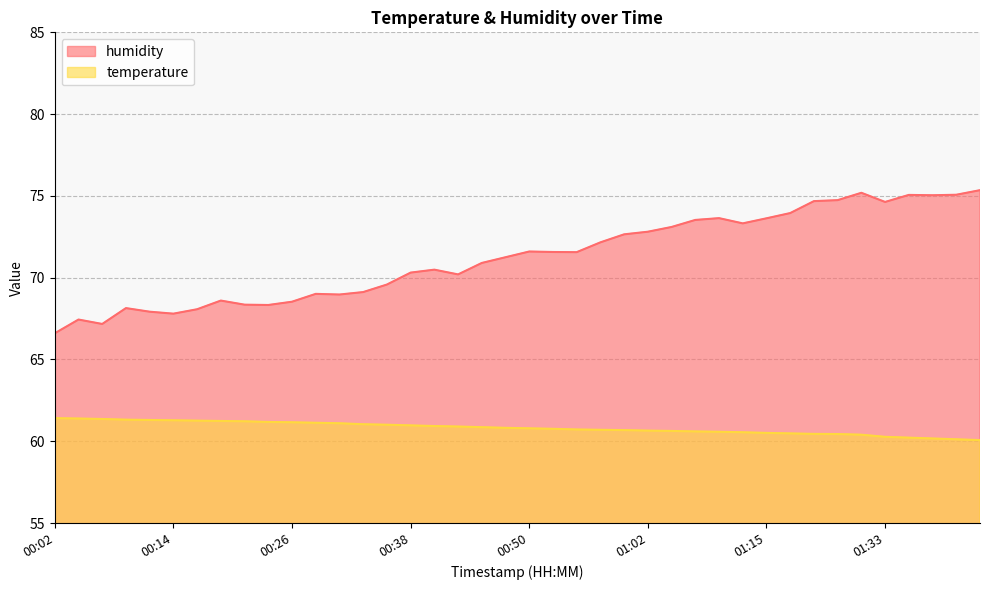

True or false: humidity has more than 2 interior local peaks.

True